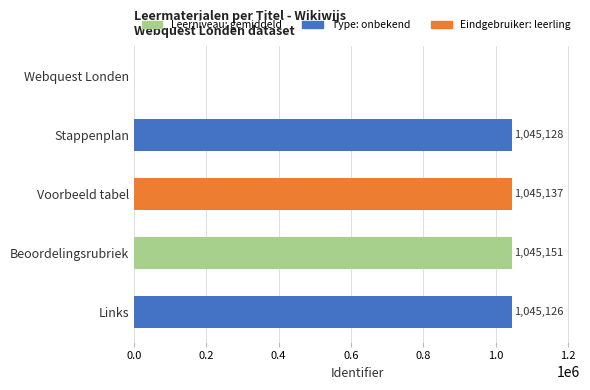

True or false: the data shows 392282 at Links.

False